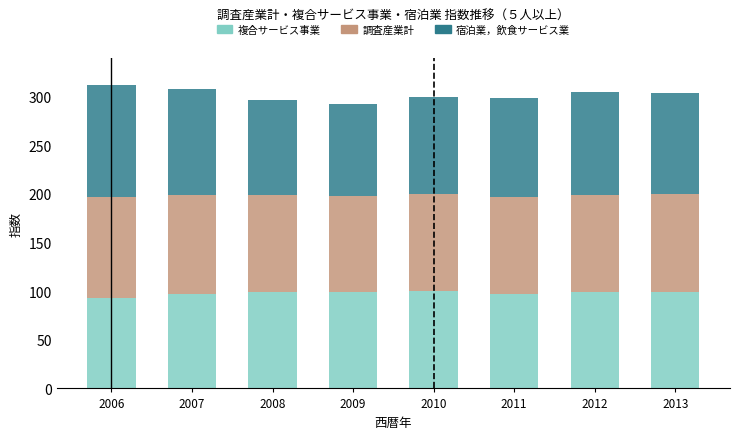

What is the total value across all series at 2012?

304.6